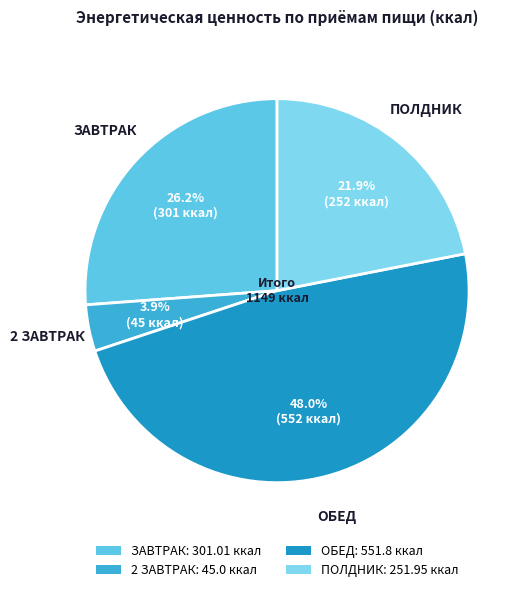

What portion of the pie excludes ОБЕД?

52.0%